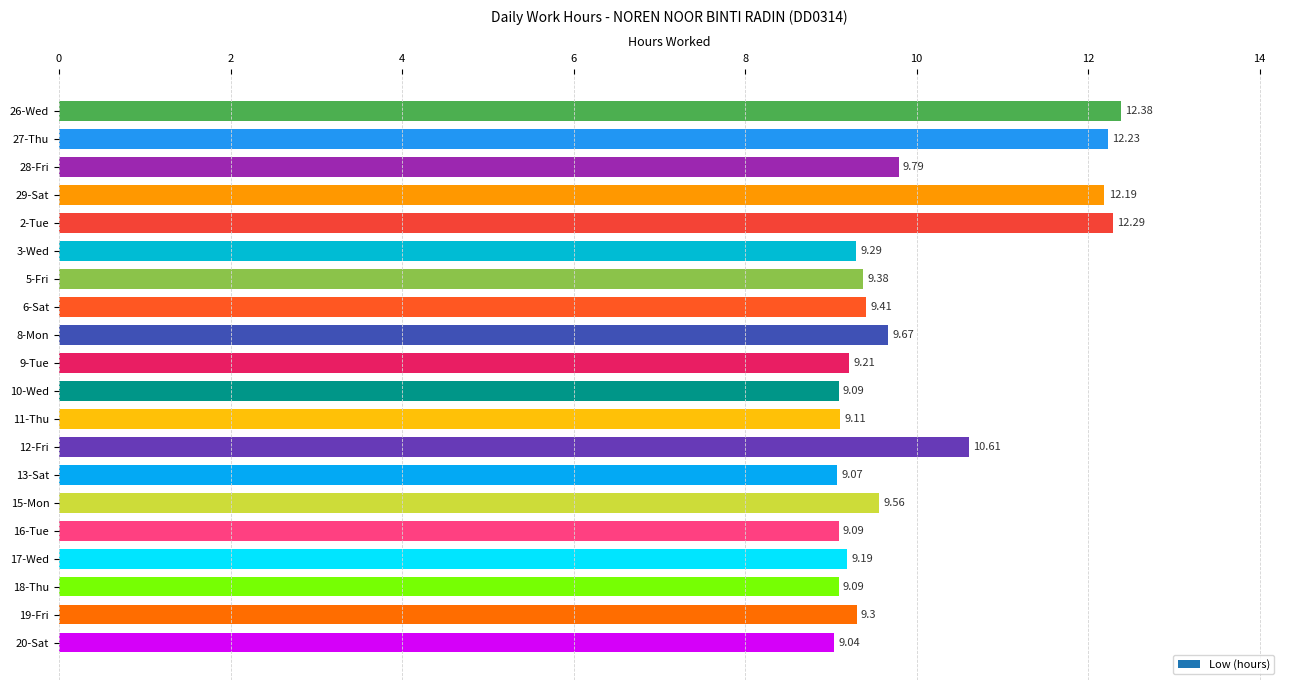

Is it true that the value at 3-Wed is 9.3?

True